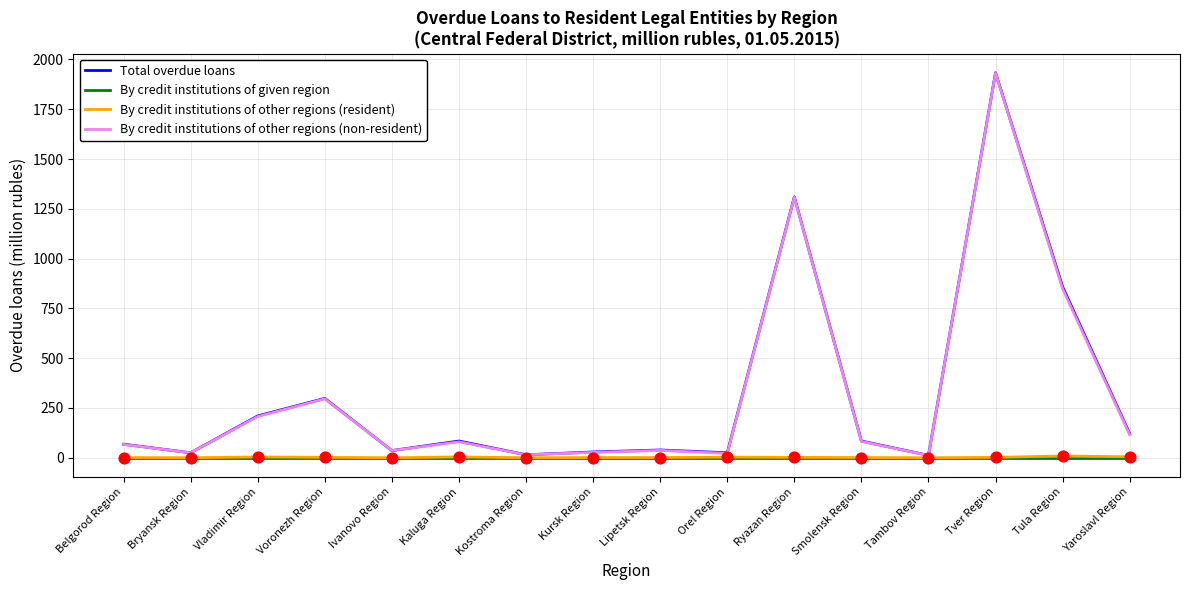

What is the total value across all series at Kostroma Region?

30